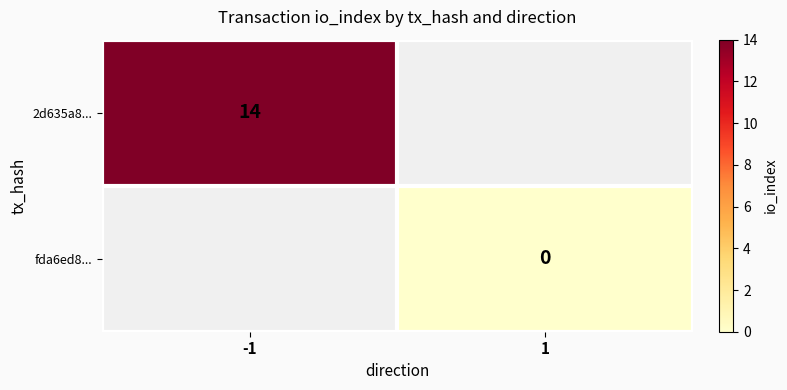

What is the greatest value displayed?

14.0